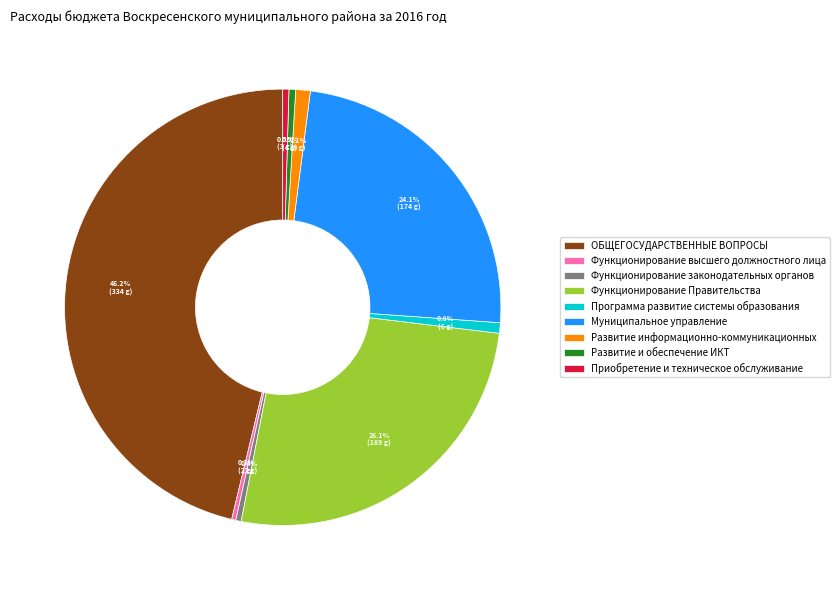

To the nearest percent, what portion does Программа развитие системы образования represent?

1%